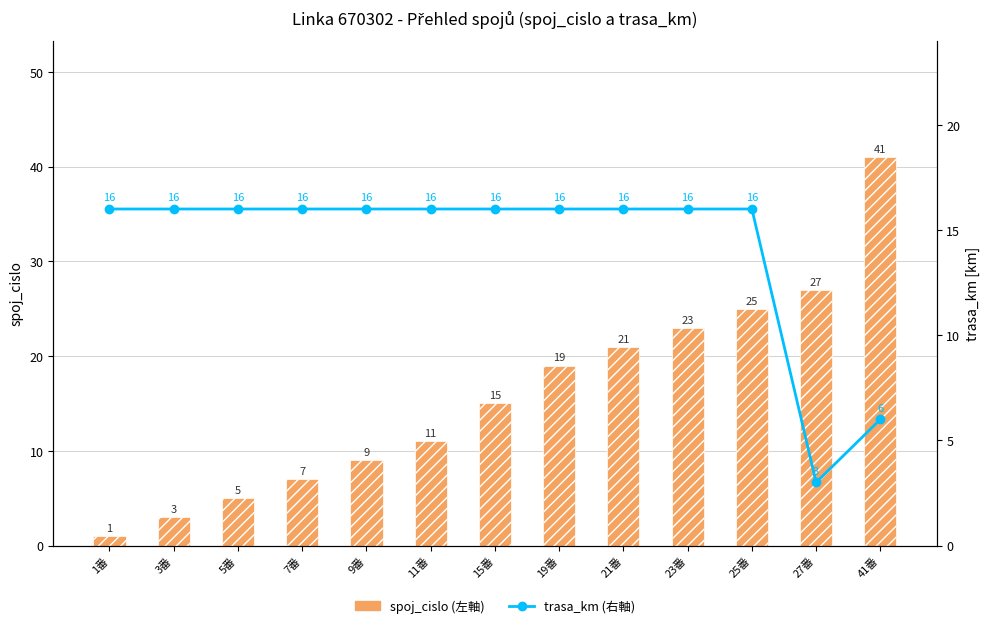

Reading left to right, what are all the values shown in this chart?

spoj_cislo (左軸): 1	3	5	7	9	11	15	19	21	23	25	27	41
trasa_km (右軸): 16	16	16	16	16	16	16	16	16	16	16	3	6